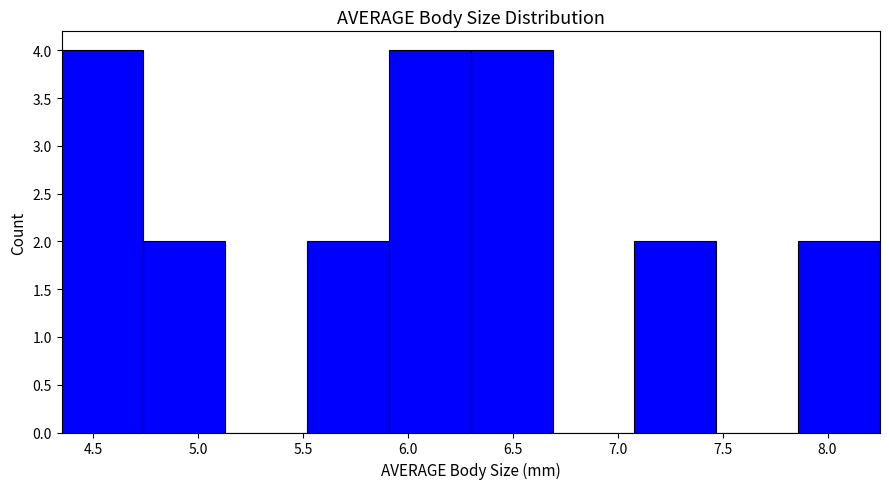

Reading left to right, list every bar in this chart as the range it spans on the x-axis followed by its height. Neither the bar edges nor the heights are printed on the chart, so give them approximately, as read against the axes.

4.35 to 4.74: 4
4.74 to 5.13: 2
5.13 to 5.52: 0
5.52 to 5.91: 2
5.91 to 6.30: 4
6.30 to 6.69: 4
6.69 to 7.08: 0
7.08 to 7.47: 2
7.47 to 7.86: 0
7.86 to 8.25: 2